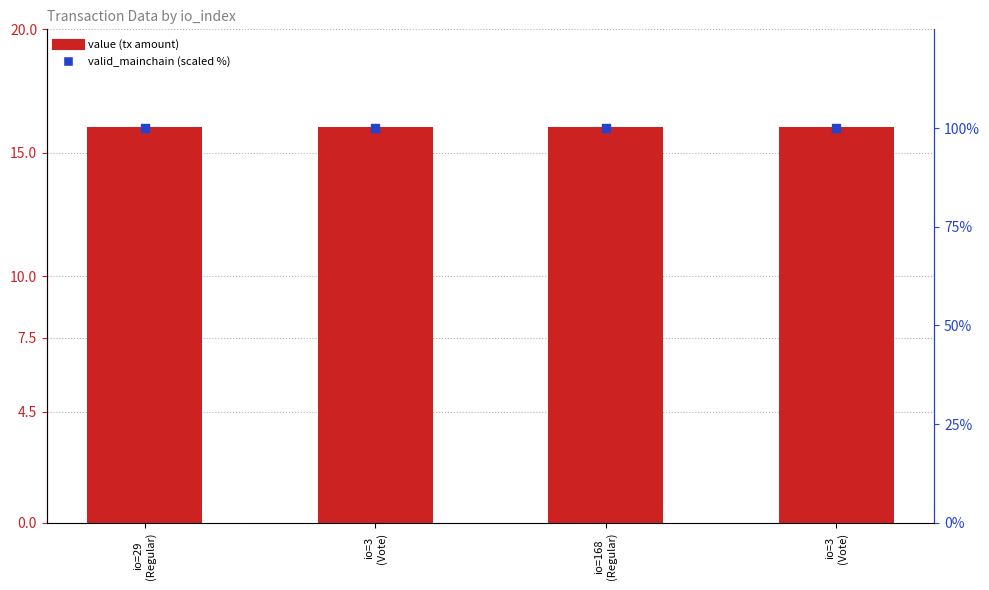

Which series has the largest total across all categories?

valid_mainchain